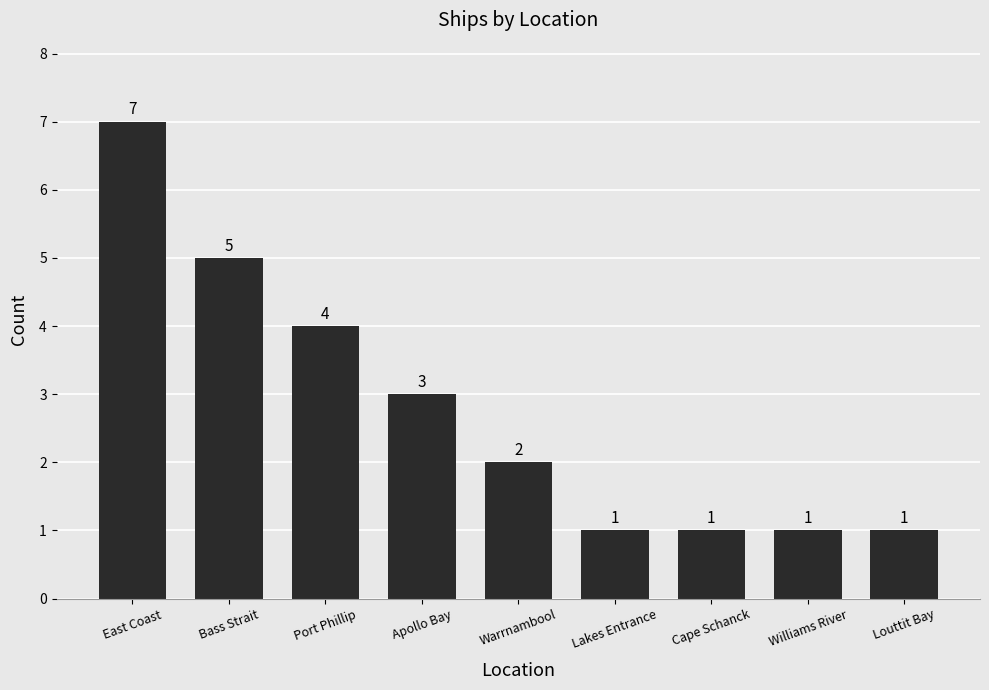

What is the sum of the values at Bass Strait and Apollo Bay?

8